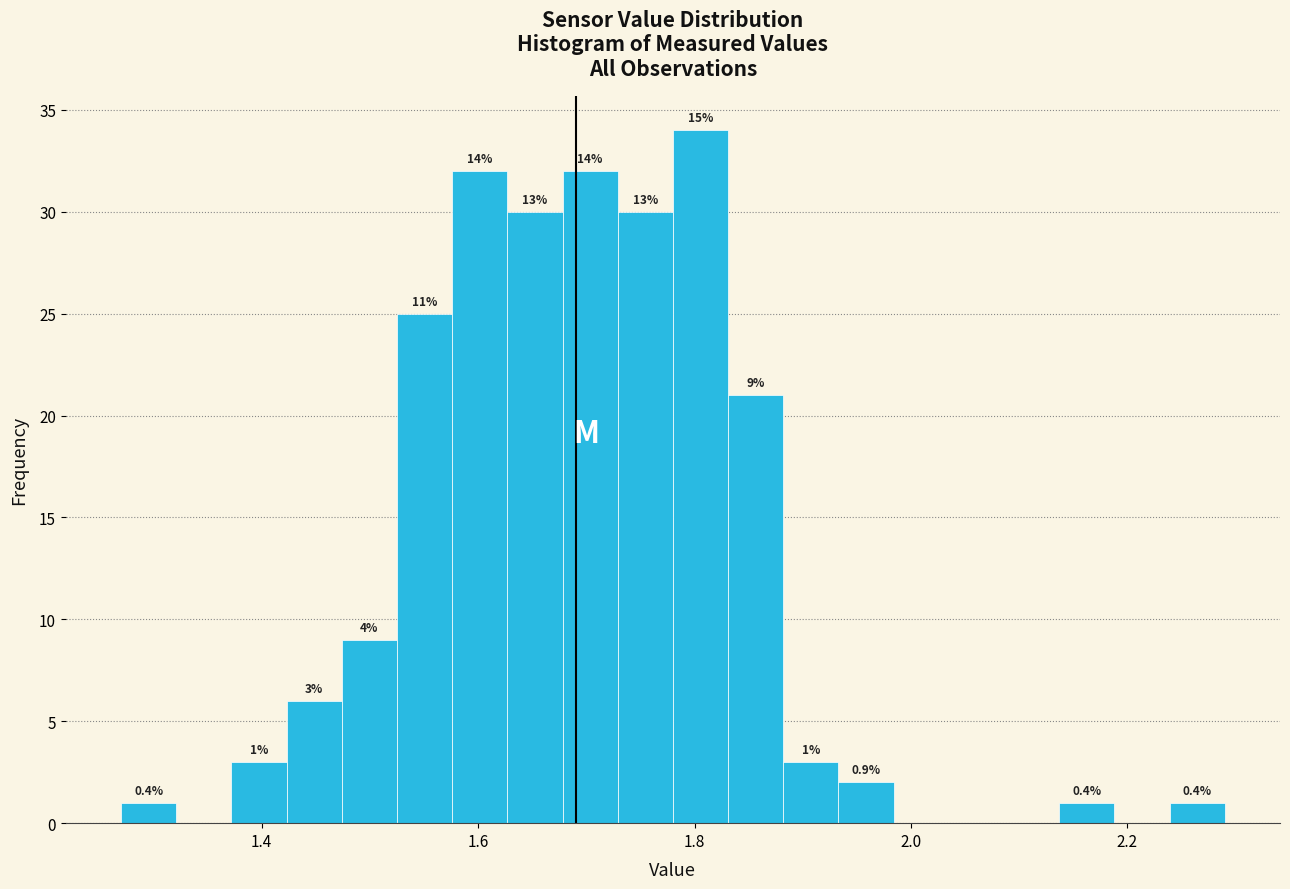

Around what value on the x-axis is the tallest bar? Give the approximate position of its centre, as read against the axis.

1.80